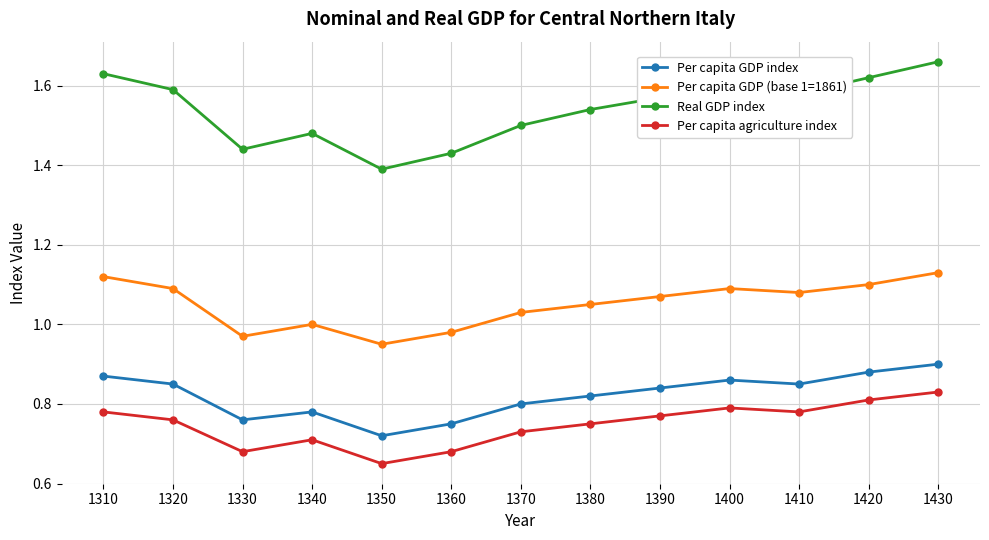

Which series changed the most between 1340 and 1390?

Real GDP index